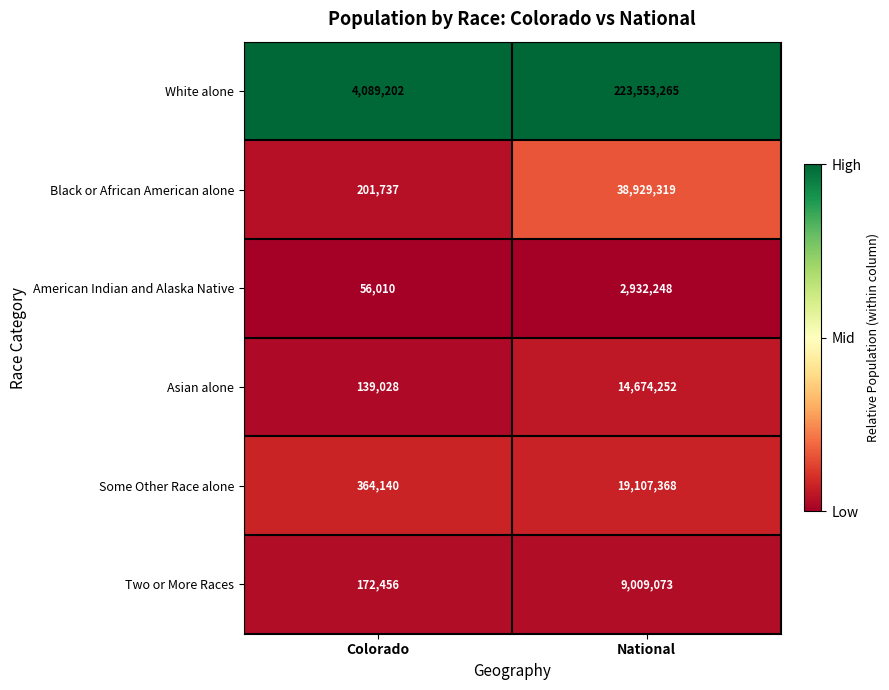

What is the smallest value displayed?

56010